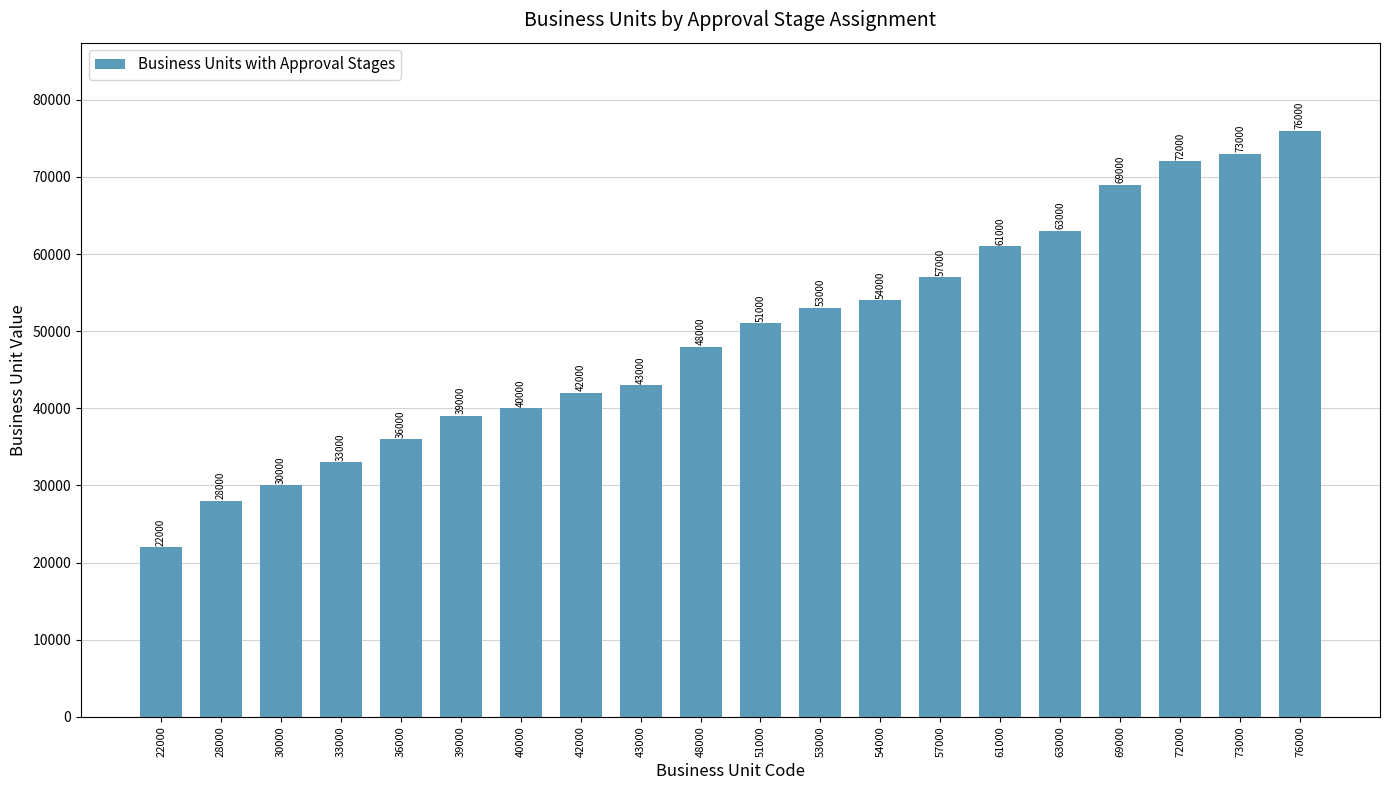

What is the maximum value shown in the chart?

76000